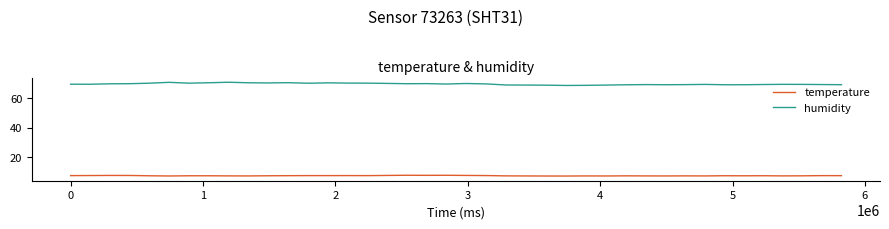

What is the average value of the humidity series?

69.7